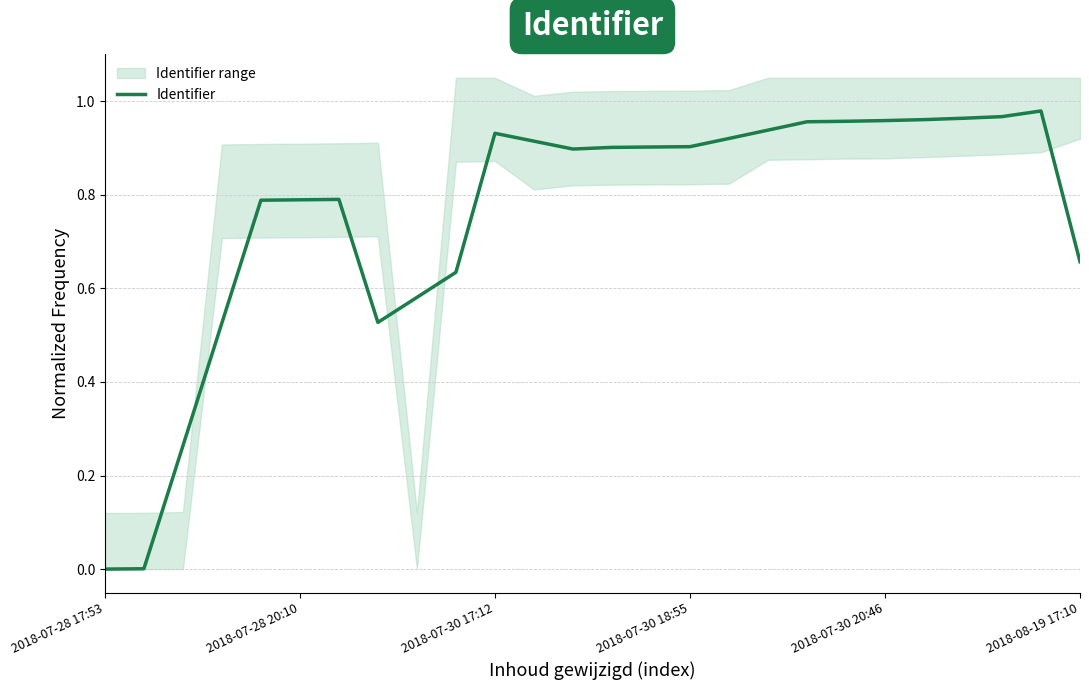

Is it true that Identifier equals 0.3 at 2018-07-30 18:55?

False